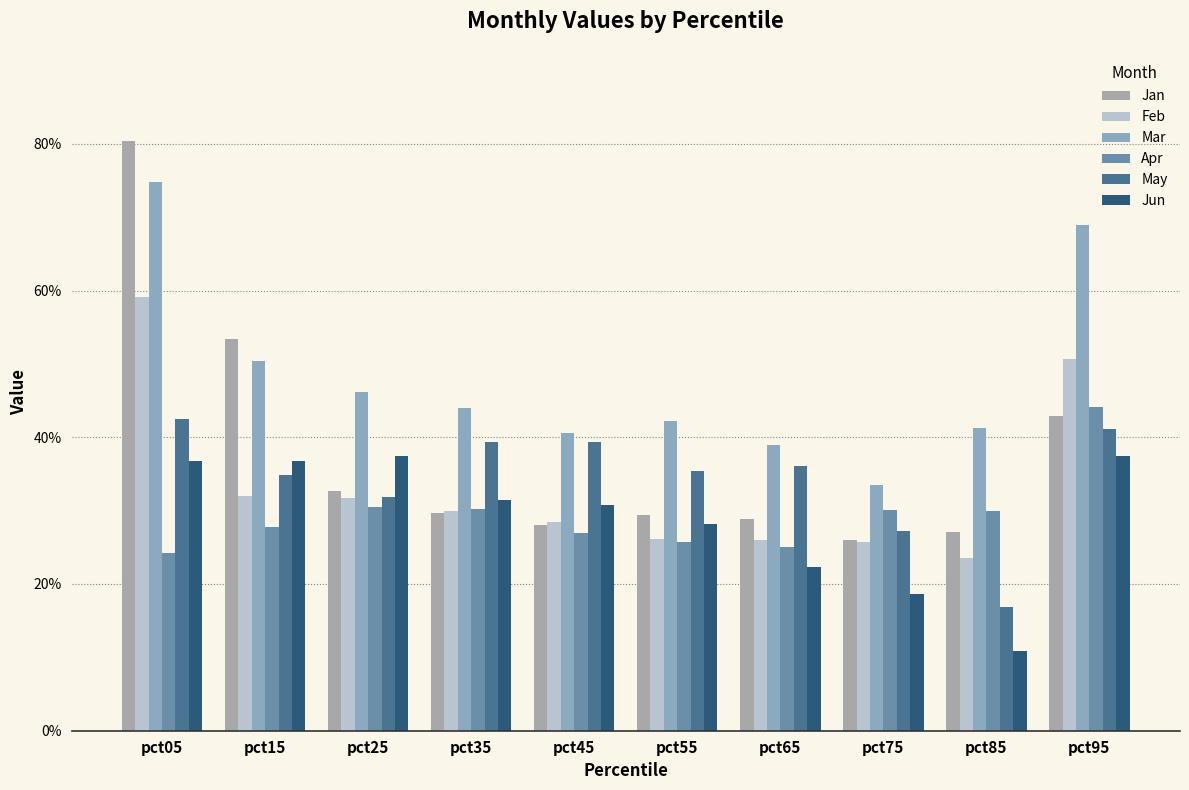

Are the bars horizontal?

No